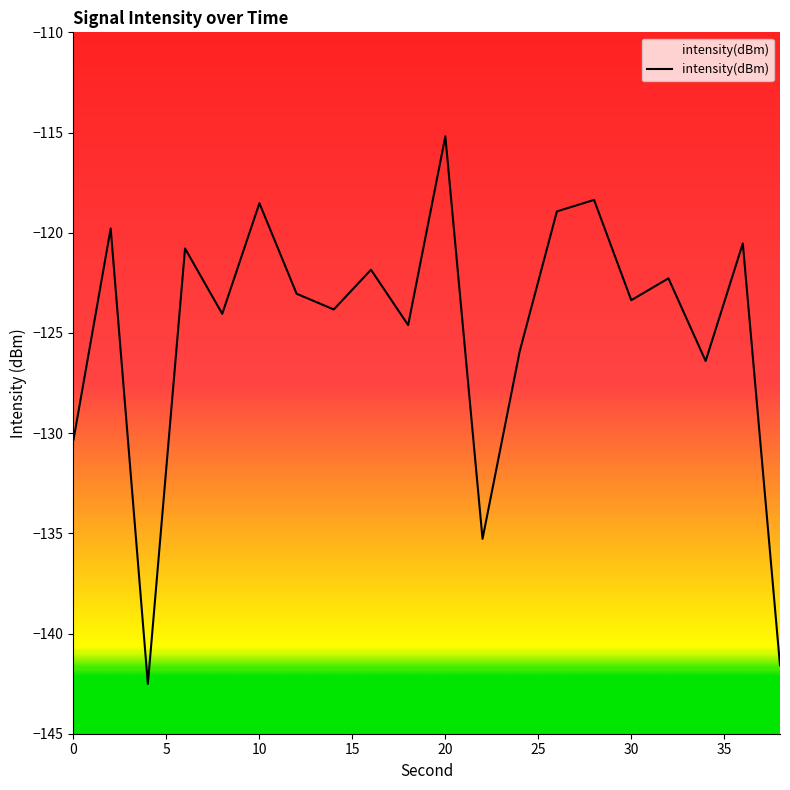

Is this an area chart (filled region under the line)?

No